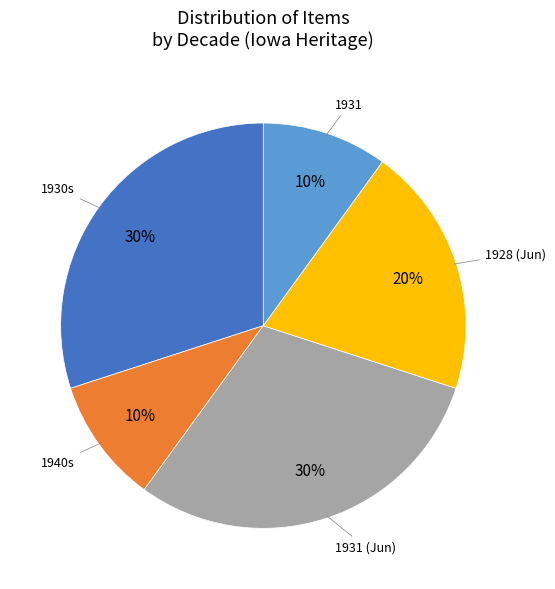

To the nearest percent, what is the average slice percentage?

20%